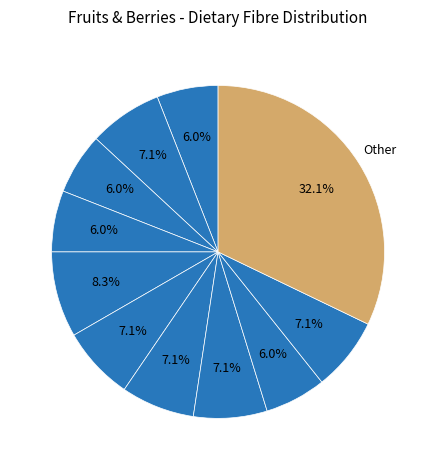

How many segments does this pie chart have?

11